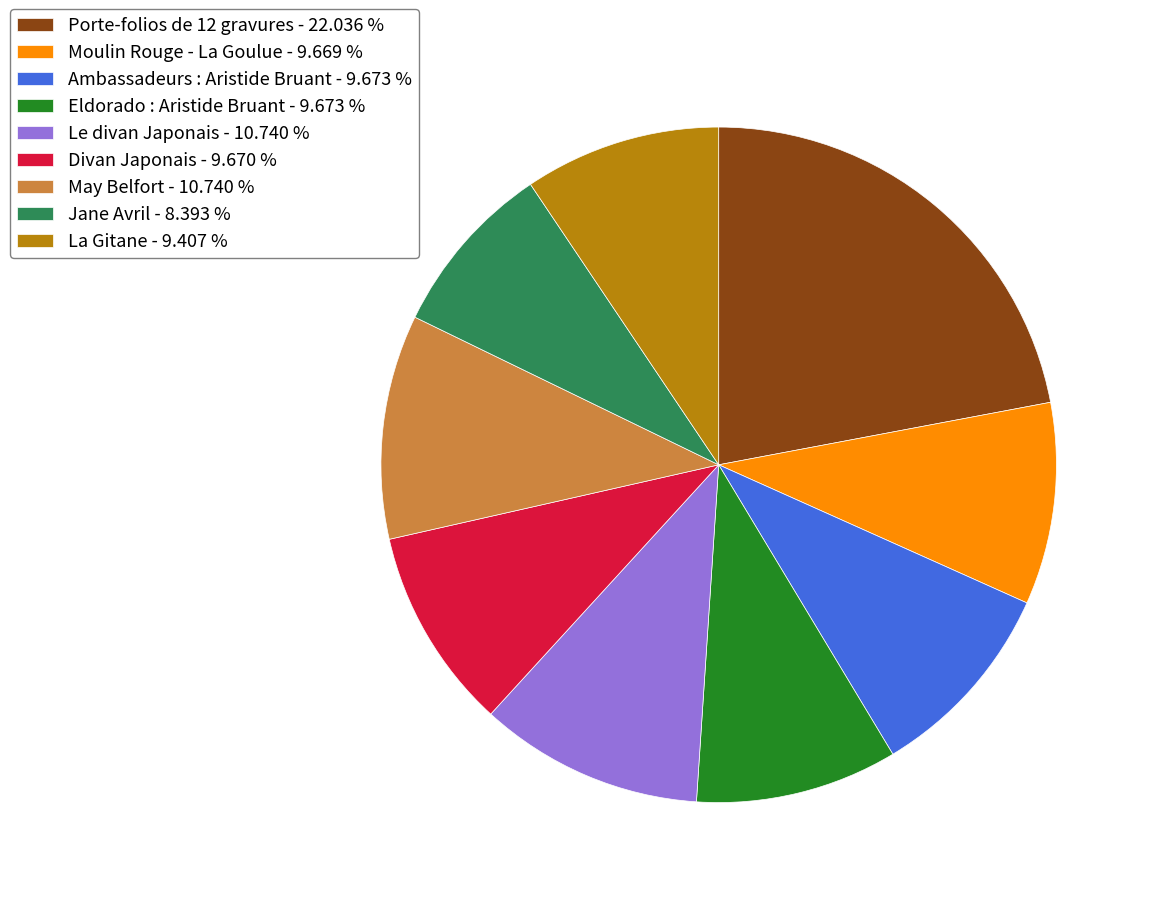

Which slice is the smallest?

Jane Avril